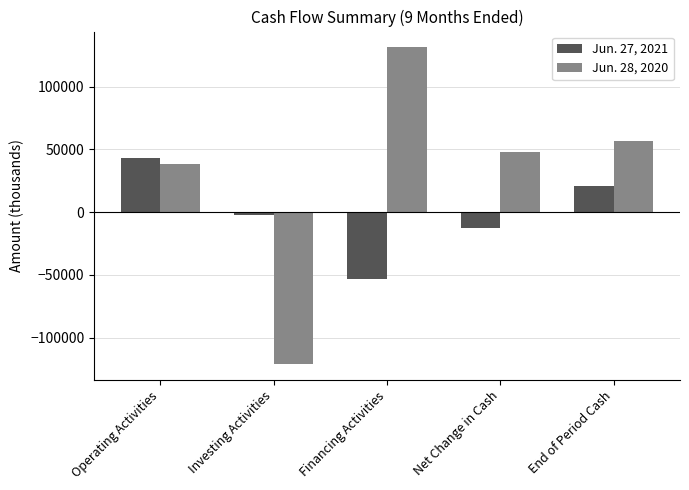

At which category does the chart reach its minimum across all series?

Investing Activities